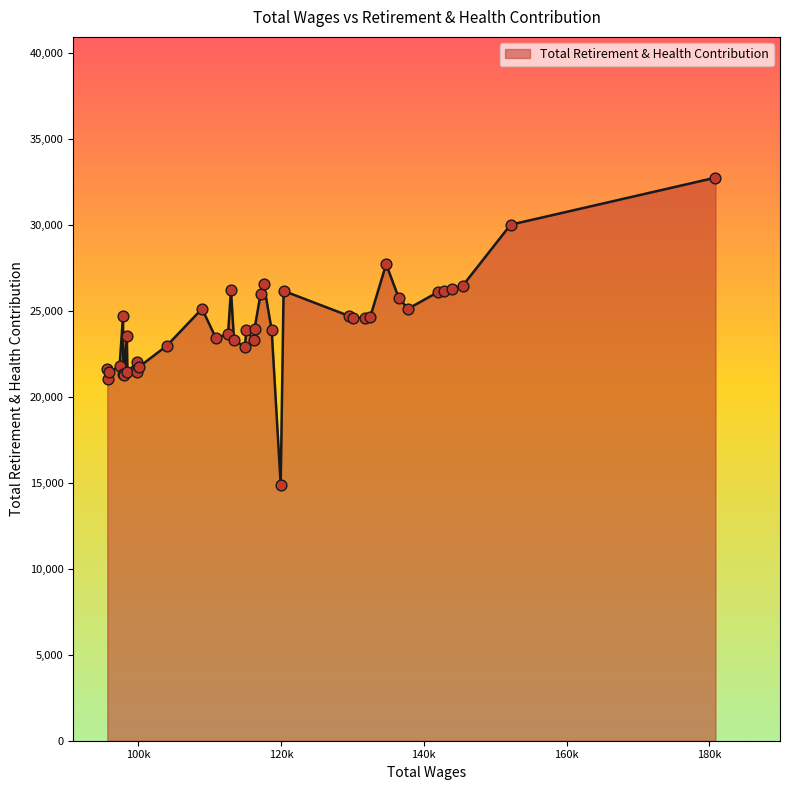

What is the difference between the maximum and minimum values?

17870